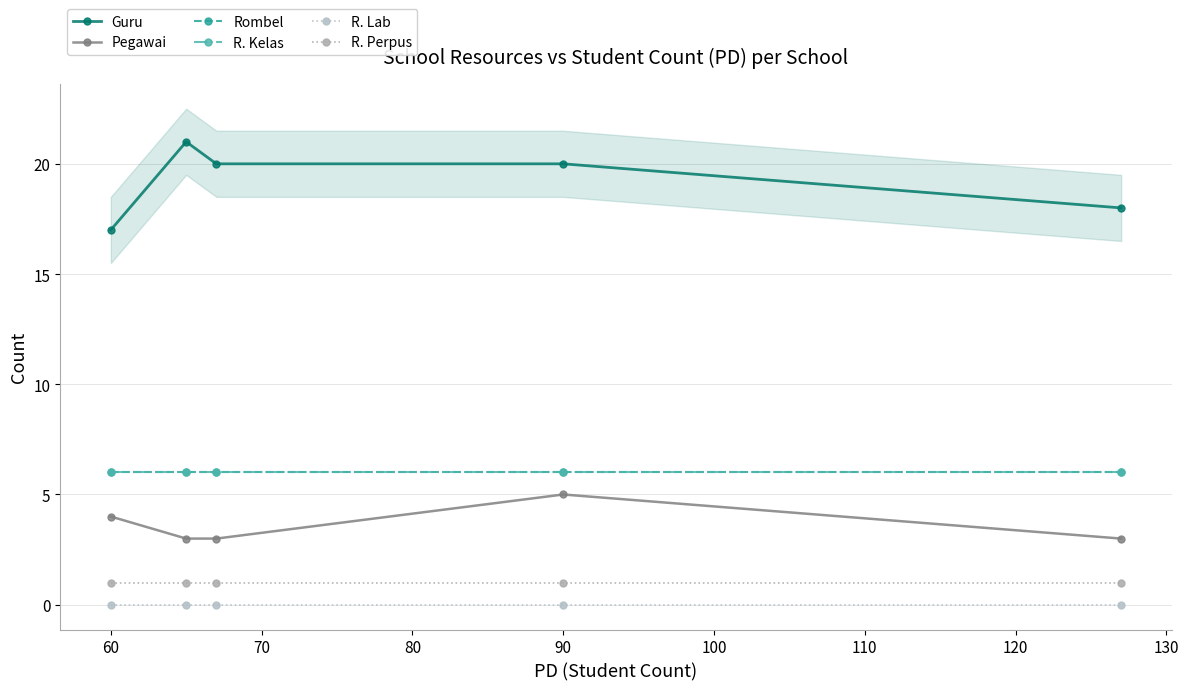

What are all the series names shown in the legend?

Guru, Pegawai, Rombel, R. Kelas, R. Lab, R. Perpus